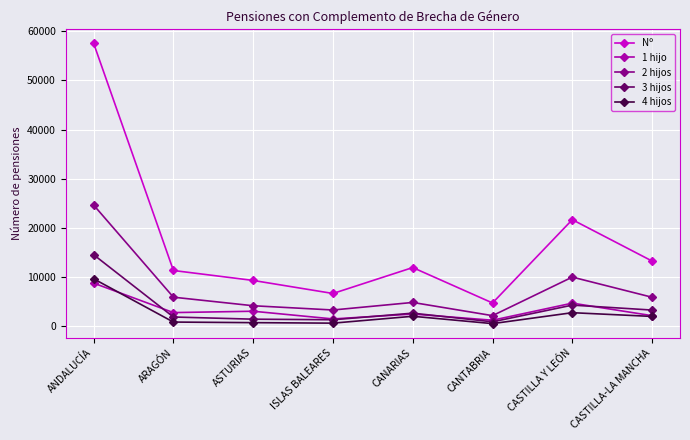

In 2 hijos, how many points are lower than both neighbors (excluding endpoints)?

2